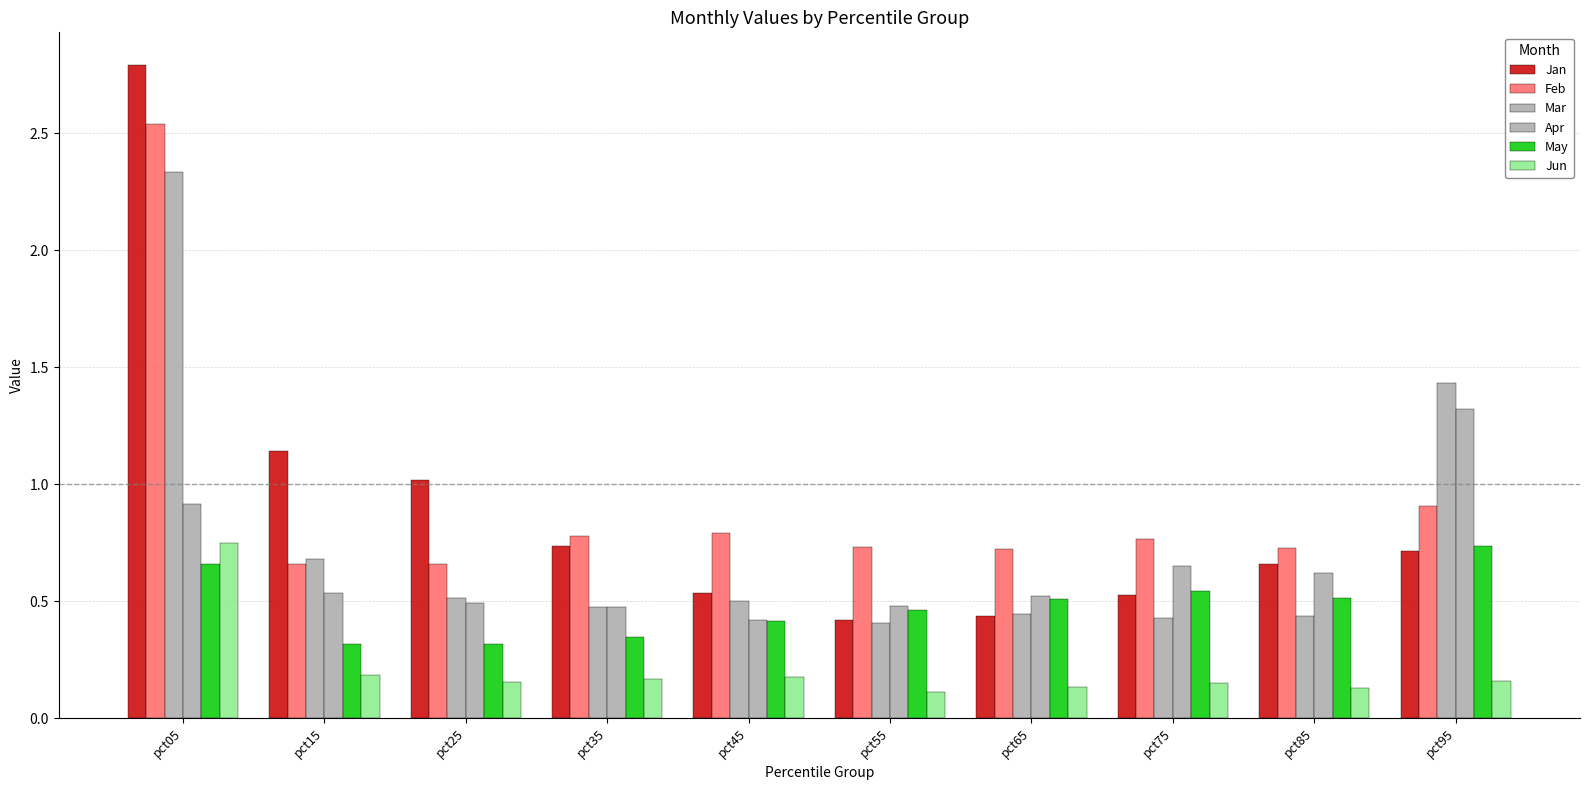

What is the difference between the maximum and minimum values in the May series?

0.4